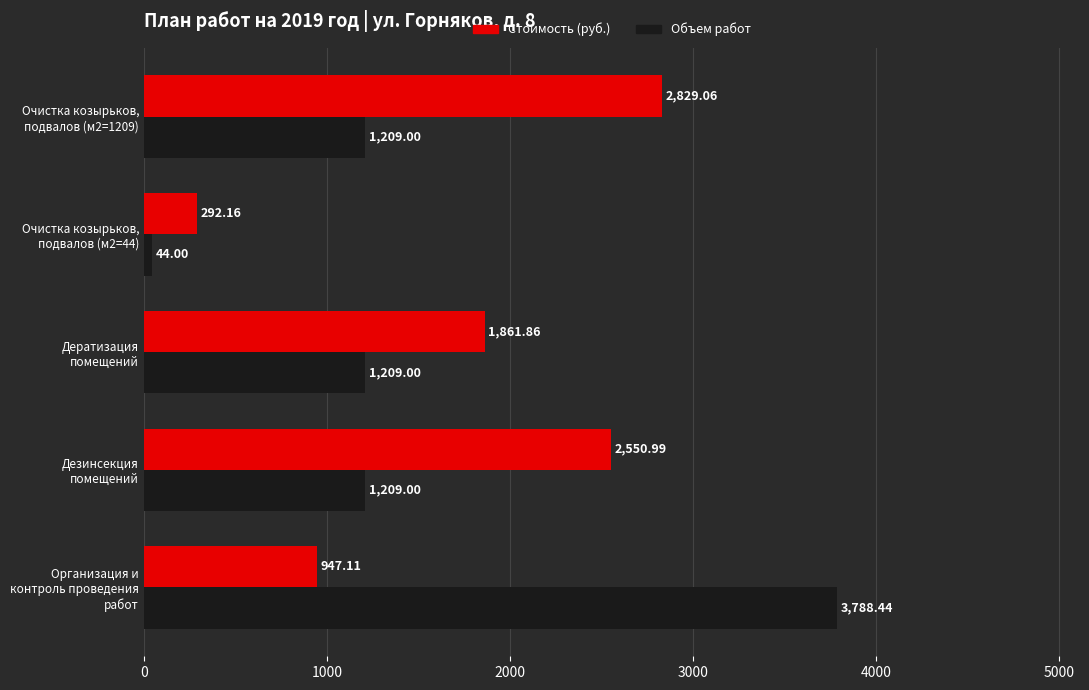

What is the average value of the Стоимость (руб.) series?

1696.2